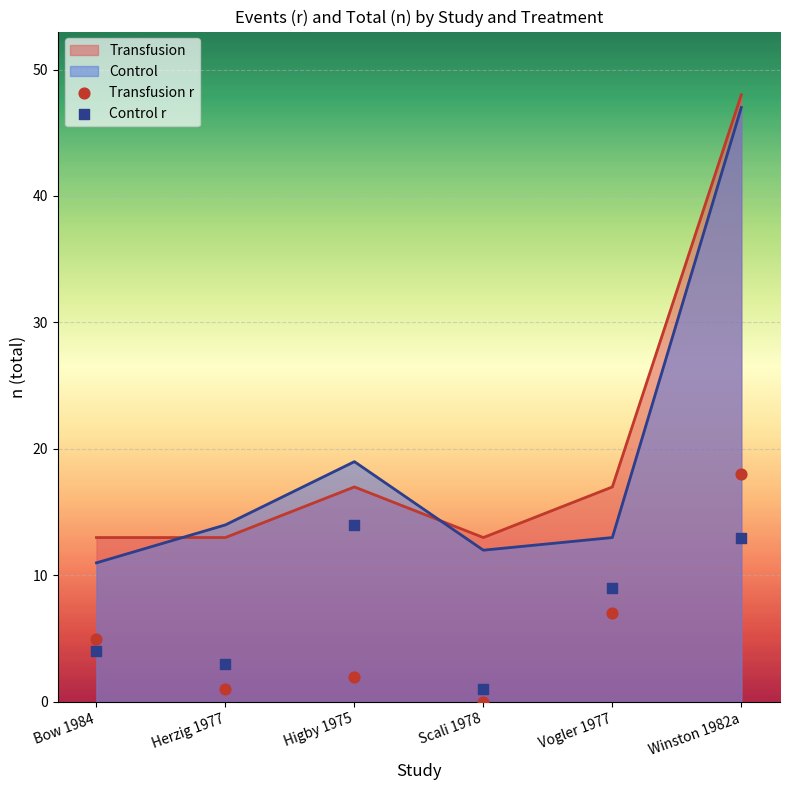

At which category is the sum across all series the highest?

Winston 1982a